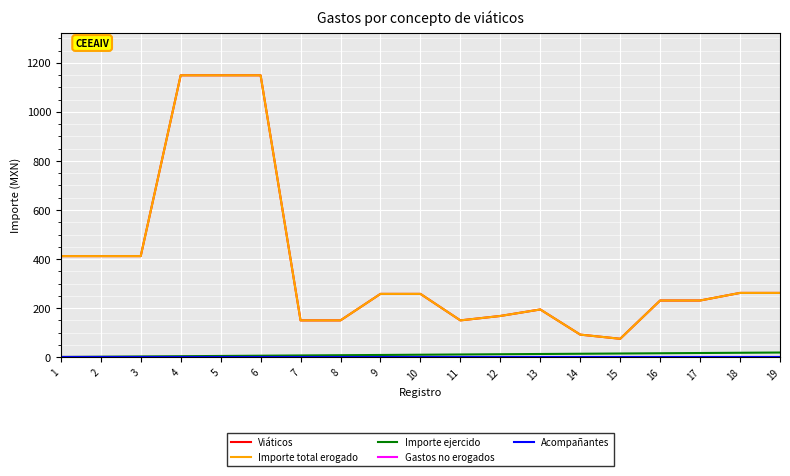

True or false: Gastos no erogados has more than 0 points higher than both neighbors.

False